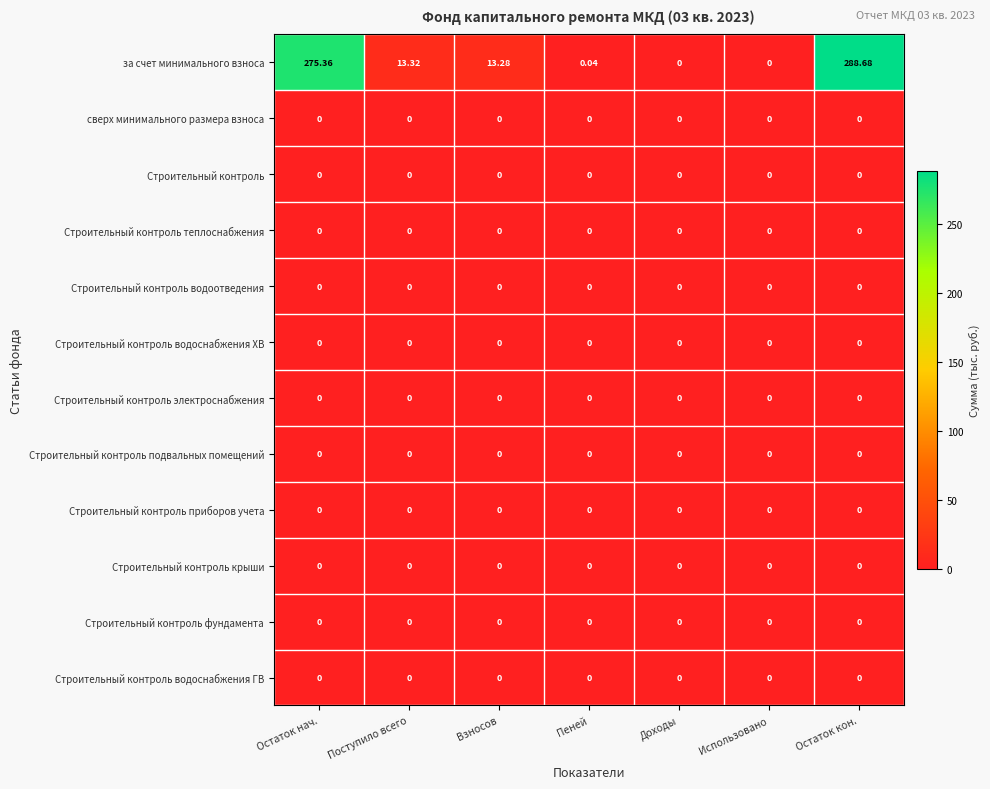

Where is за счет минимального взноса nearest to the value 144?

Поступило всего